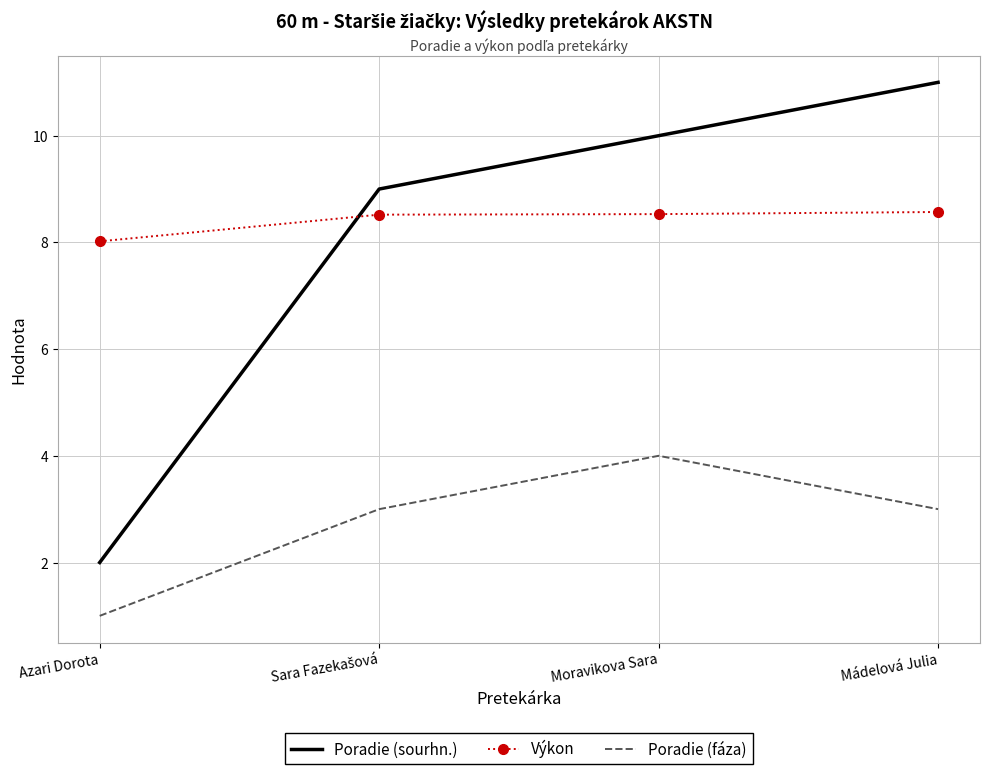

How many intersections are there between Výkon and Poradie (sourhn.)?

1